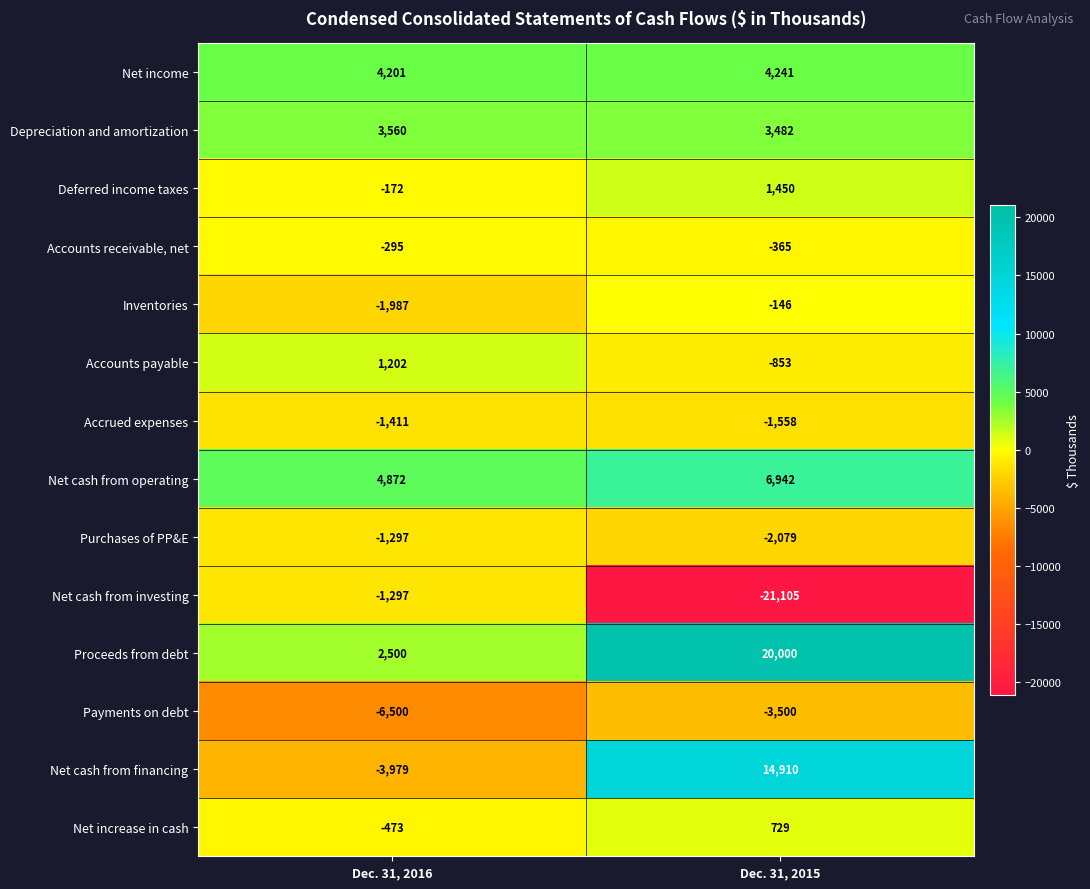

Reading right to left, extract all data points from this chart.

Net income: 4241	4201
Depreciation and amortization: 3482	3560
Deferred income taxes: 1450	-172
Accounts receivable, net: -365	-295
Inventories: -146	-1987
Accounts payable: -853	1202
Accrued expenses: -1558	-1411
Net cash from operating: 6942	4872
Purchases of PP&E: -2079	-1297
Net cash from investing: -21105	-1297
Proceeds from debt: 20000	2500
Payments on debt: -3500	-6500
Net cash from financing: 14910	-3979
Net increase in cash: 729	-473